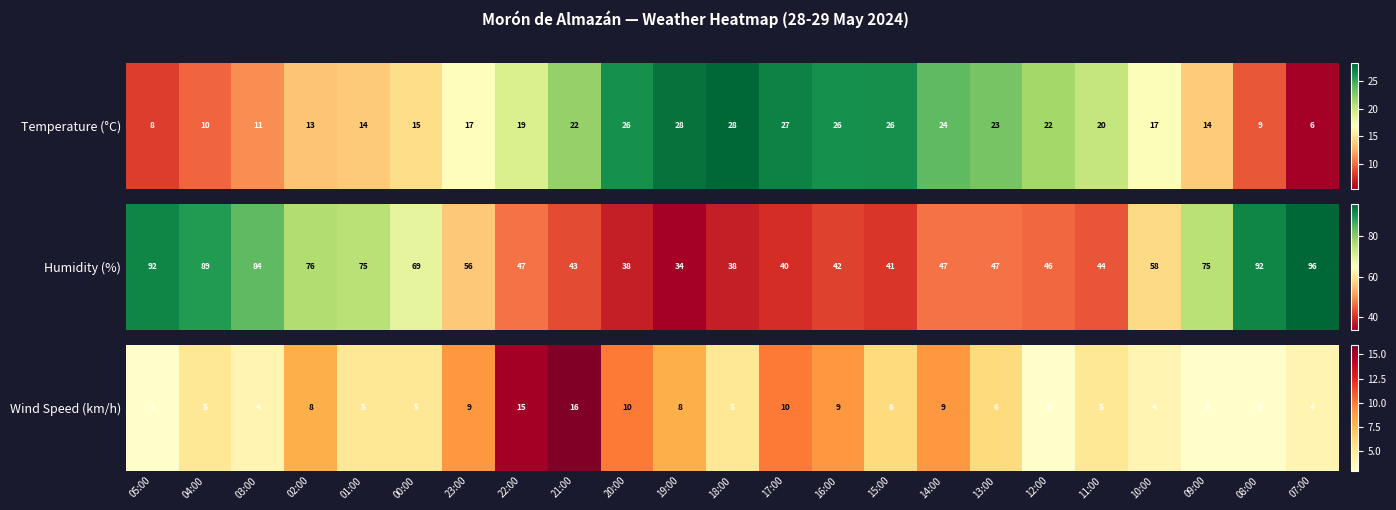

True or false: the data shows 3 at 05:00.

True